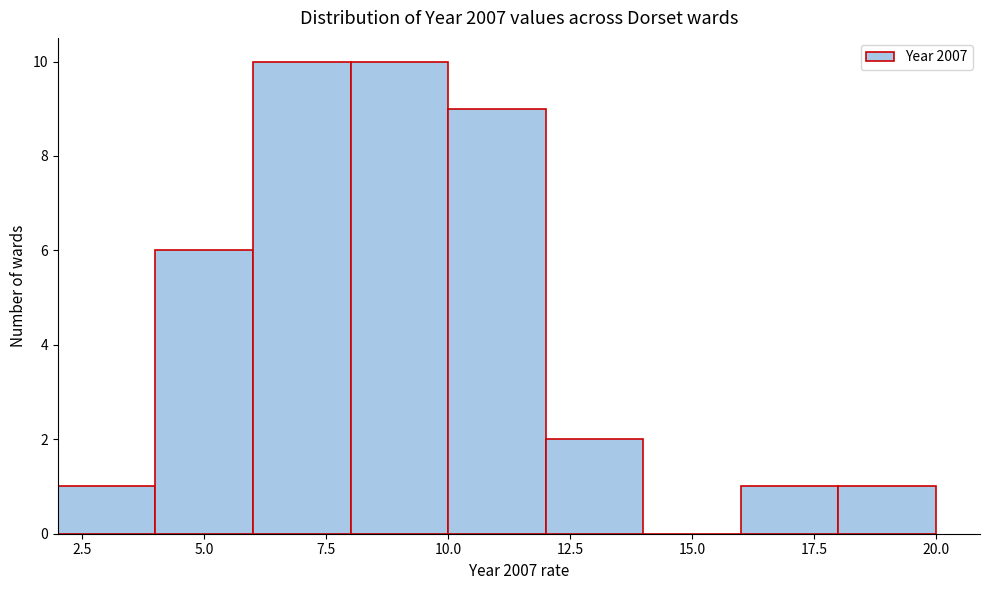

Reading left to right, list every bar in this chart as the range it spans on the x-axis followed by its height. The values are not printed on the chart, so give them approximately, as read against the axis.

2 to 4: 1
4 to 6: 6
6 to 8: 10
8 to 10: 10
10 to 12: 9
12 to 14: 2
14 to 16: 0
16 to 18: 1
18 to 20: 1